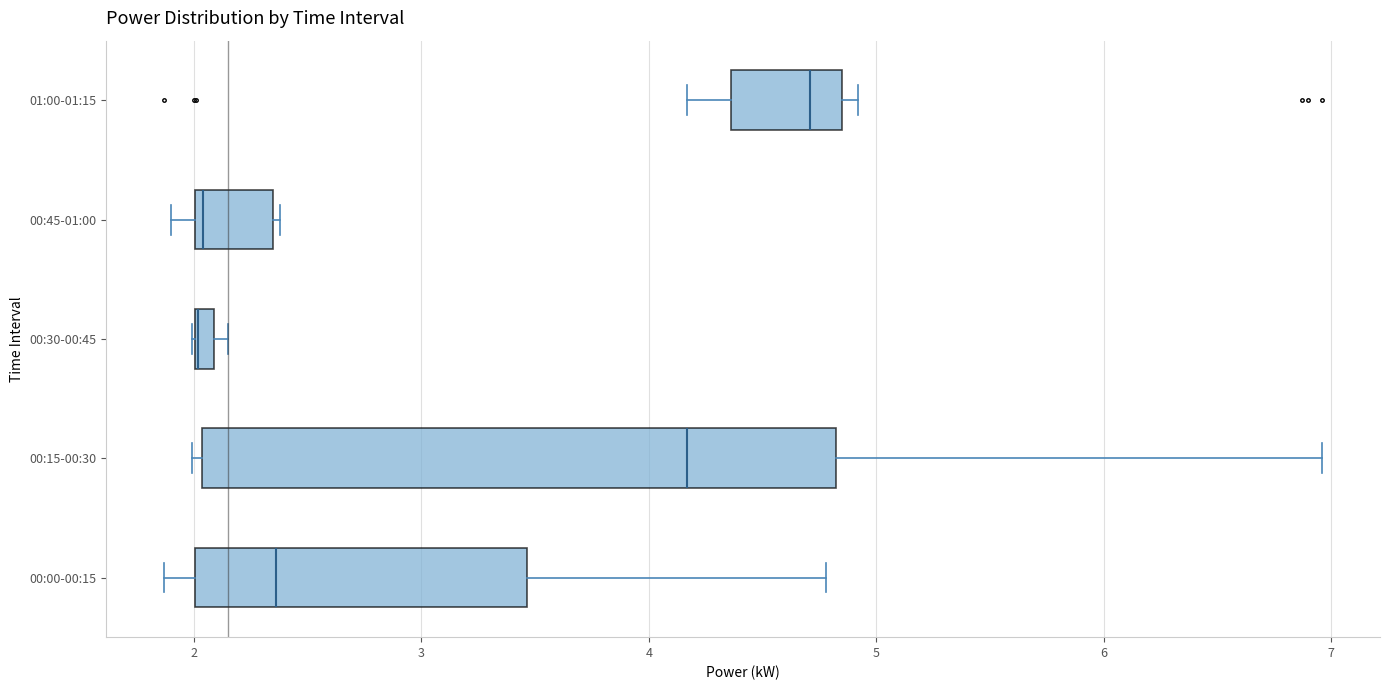

Comparing the boxes themselves (not the whiskers), which one is the widest?

00:15-00:30